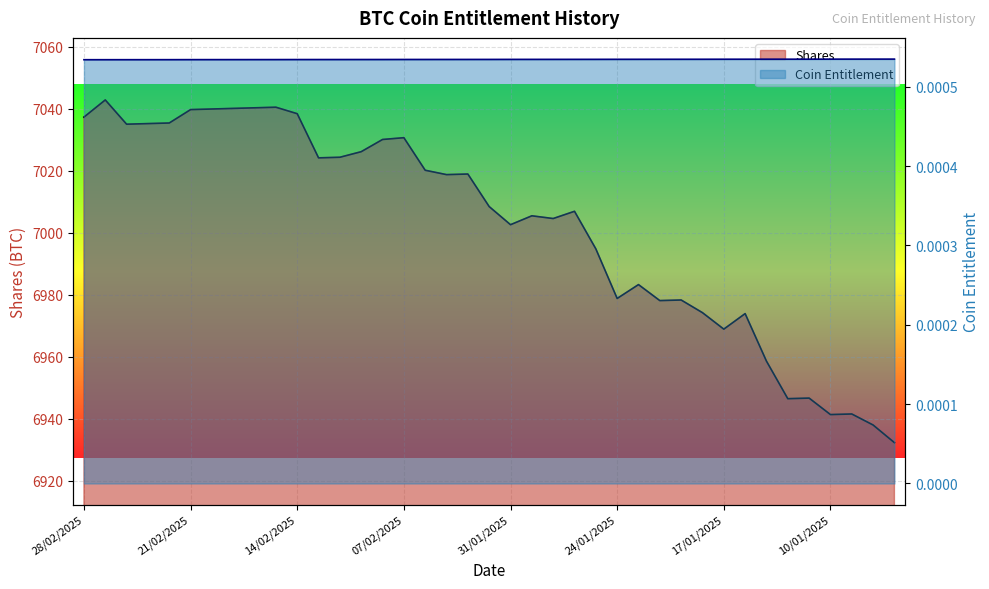

Reading left to right, transcribe all the data shown in this chart.

Shares: 7037.3	7042.8	7035.0	7035.2	7035.4	7039.7	7039.9	7040.1	7040.3	7040.5	7038.4	7024.1	7024.3	7026.1	7030.1	7030.6	7020.2	7018.7	7018.9	7008.4	7002.6	7005.5	7004.6	7006.9	6994.8	6978.8	6983.3	6978.1	6978.3	6974.2	6968.9	6973.9	6958.6	6946.5	6946.7	6941.4	6941.6	6938.0	6932.3
Coin Entitlement: 0.0	0.0	0.0	0.0	0.0	0.0	0.0	0.0	0.0	0.0	0.0	0.0	0.0	0.0	0.0	0.0	0.0	0.0	0.0	0.0	0.0	0.0	0.0	0.0	0.0	0.0	0.0	0.0	0.0	0.0	0.0	0.0	0.0	0.0	0.0	0.0	0.0	0.0	0.0